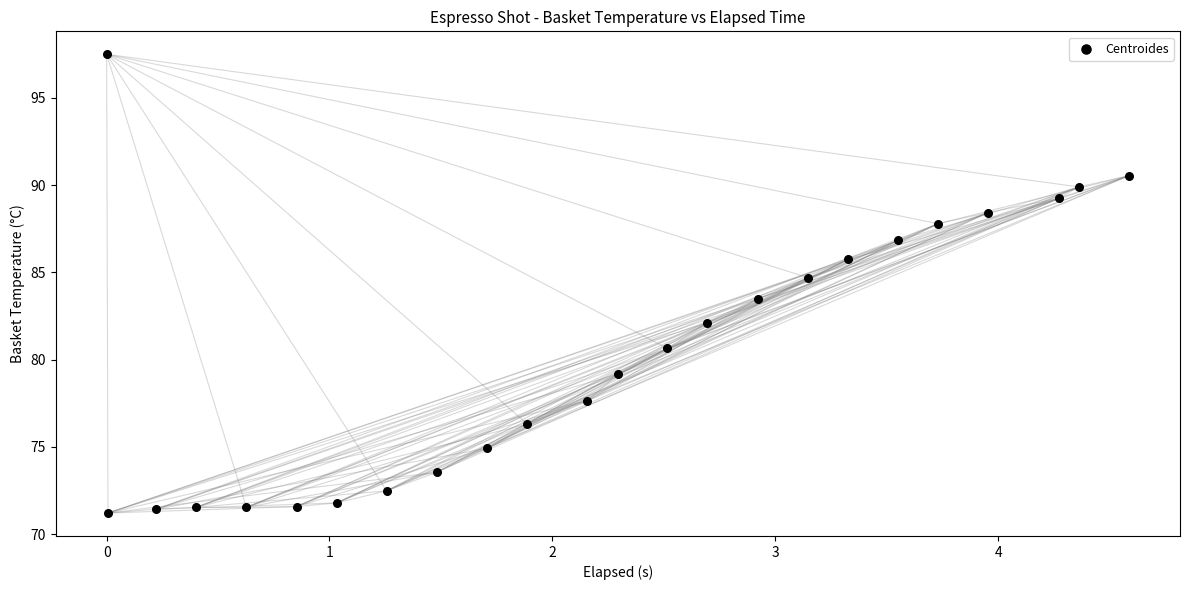

What is the range of X values (max minus min)?

4.6